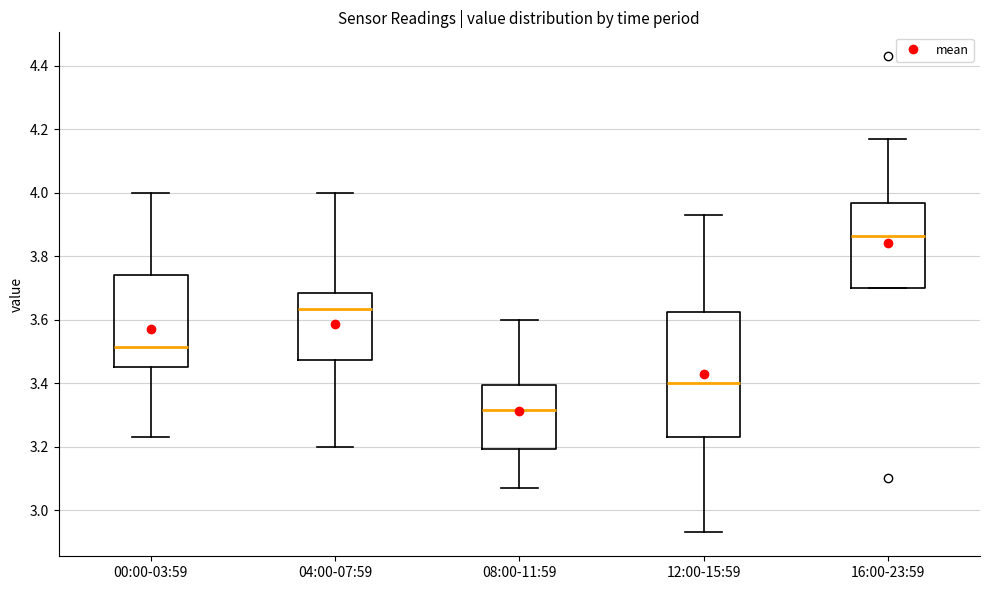

Reading left to right, read every box against the y-axis: the position of its median line, the range the box covers, and the ends of its whiskers. The values are not printed on the chart, so give them approximately, as read against the axis.

00:00-03:59: median 3.52, box 3.46 to 3.74, whiskers 3.24 to 4.00
04:00-07:59: median 3.64, box 3.48 to 3.68, whiskers 3.20 to 4.00
08:00-11:59: median 3.32, box 3.20 to 3.40, whiskers 3.08 to 3.60
12:00-15:59: median 3.40, box 3.24 to 3.62, whiskers 2.94 to 3.94
16:00-23:59: median 3.86, box 3.70 to 3.96, whiskers 3.70 to 4.18